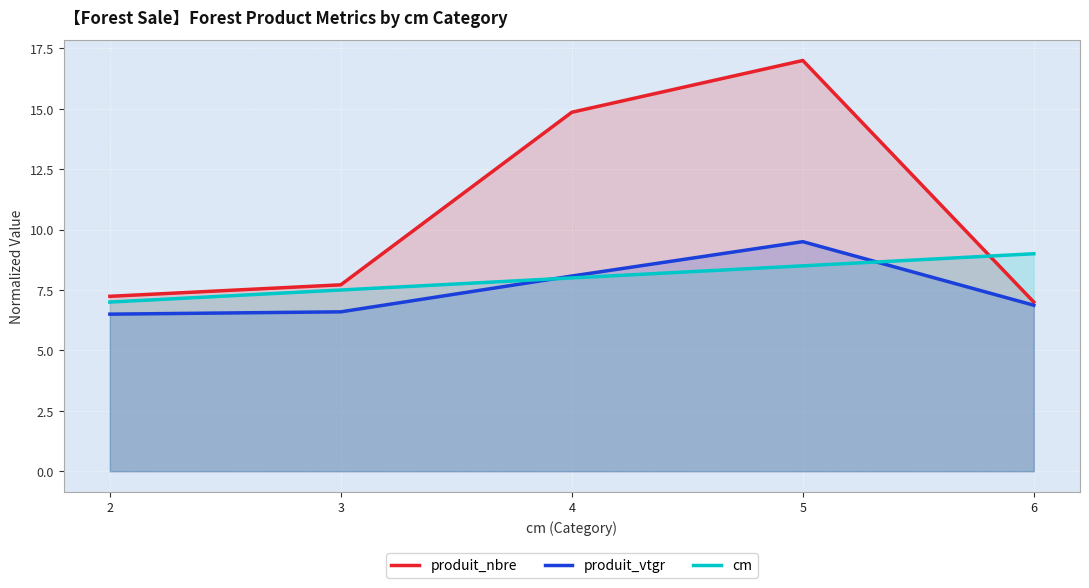

What is the approximate value of produit_nbre at 5?

17.0